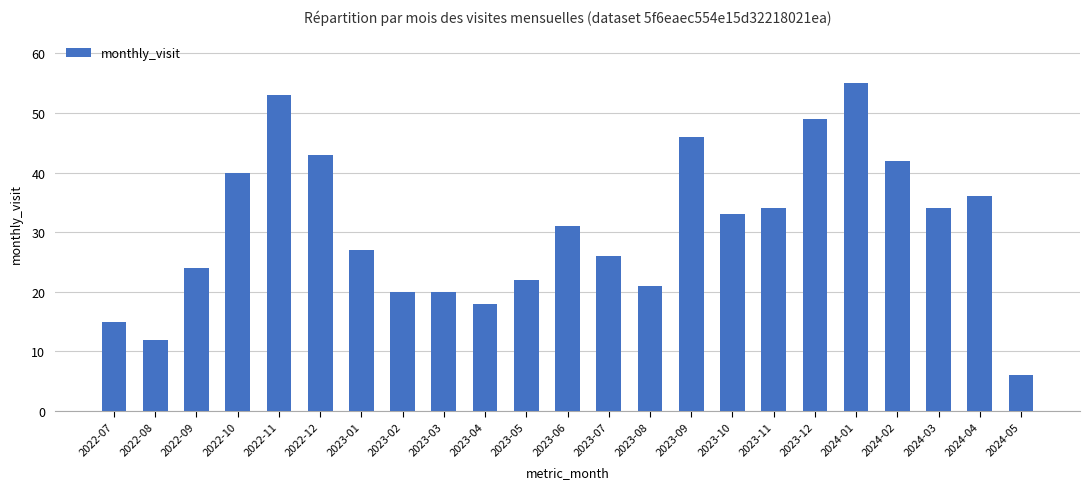

What is the maximum value shown in the chart?

55